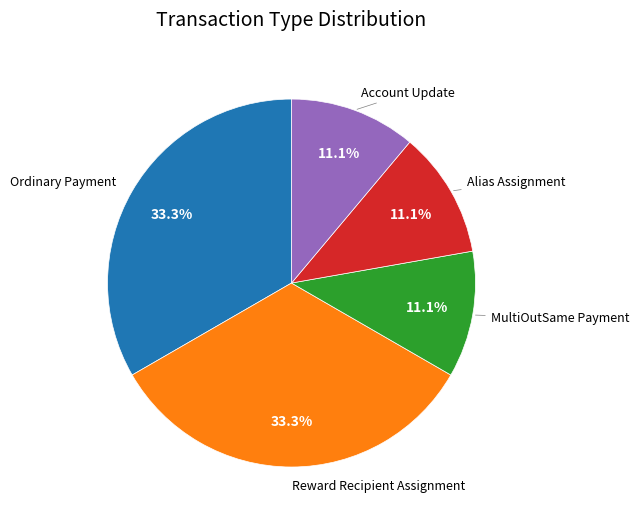

Does any single category account for the majority?

No